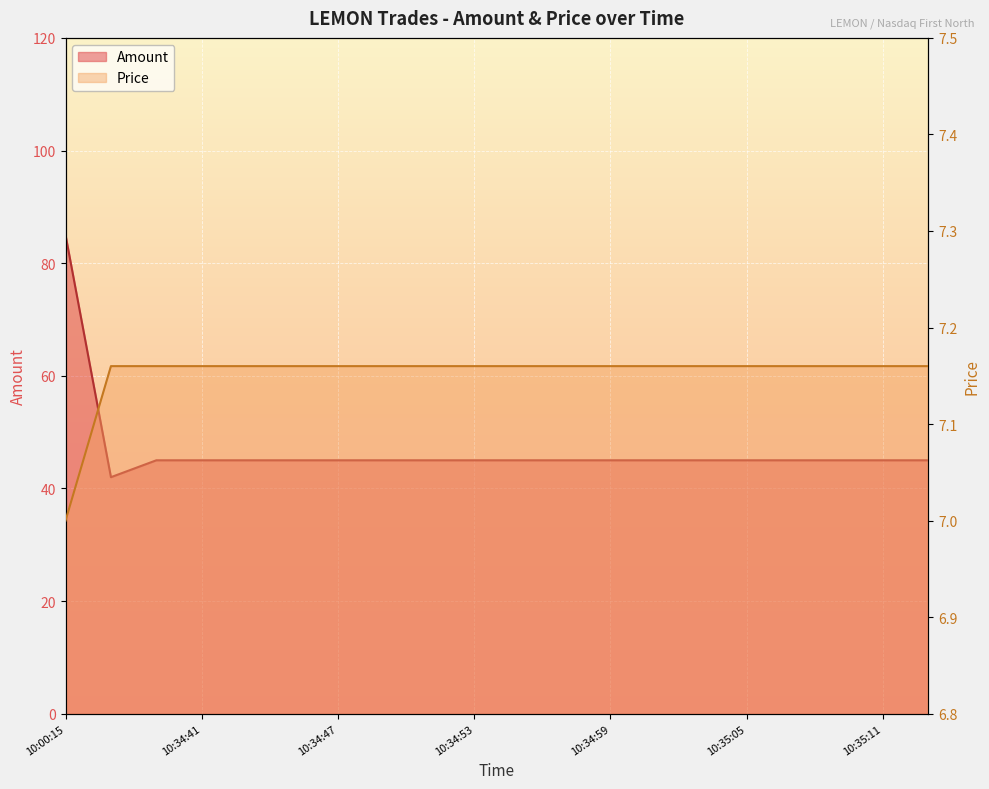

What is the total value across all series at 10:34:53?

52.2